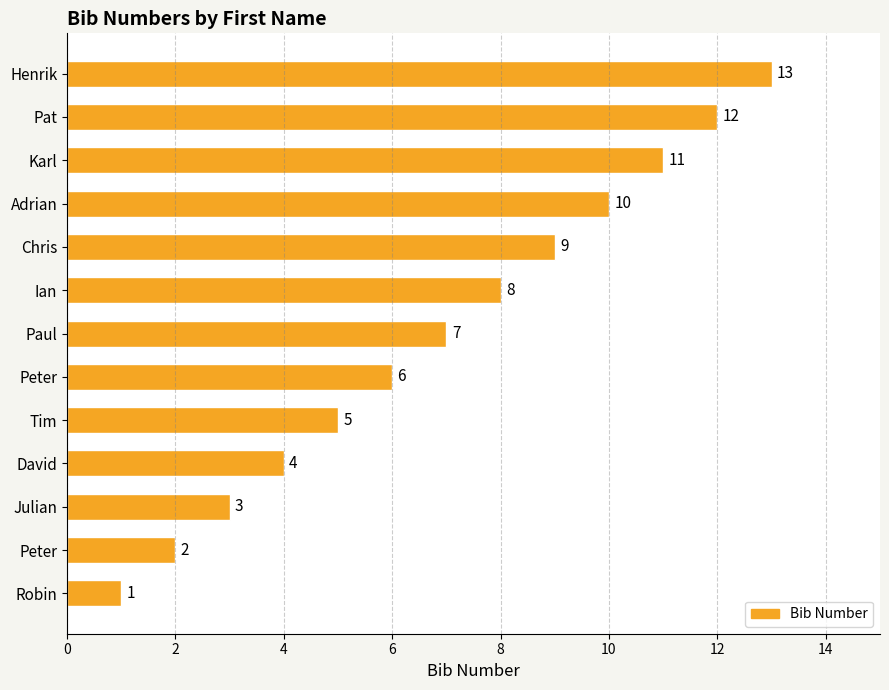

How many values in the Bib Number series are below 7?

6